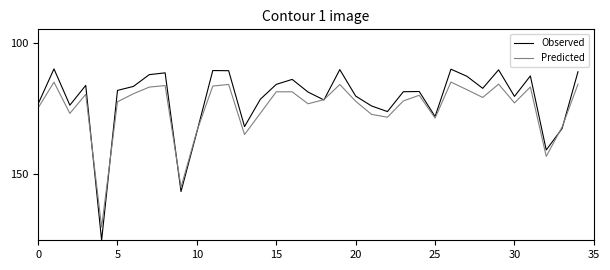

What is the average value of the Predicted series?

124.6